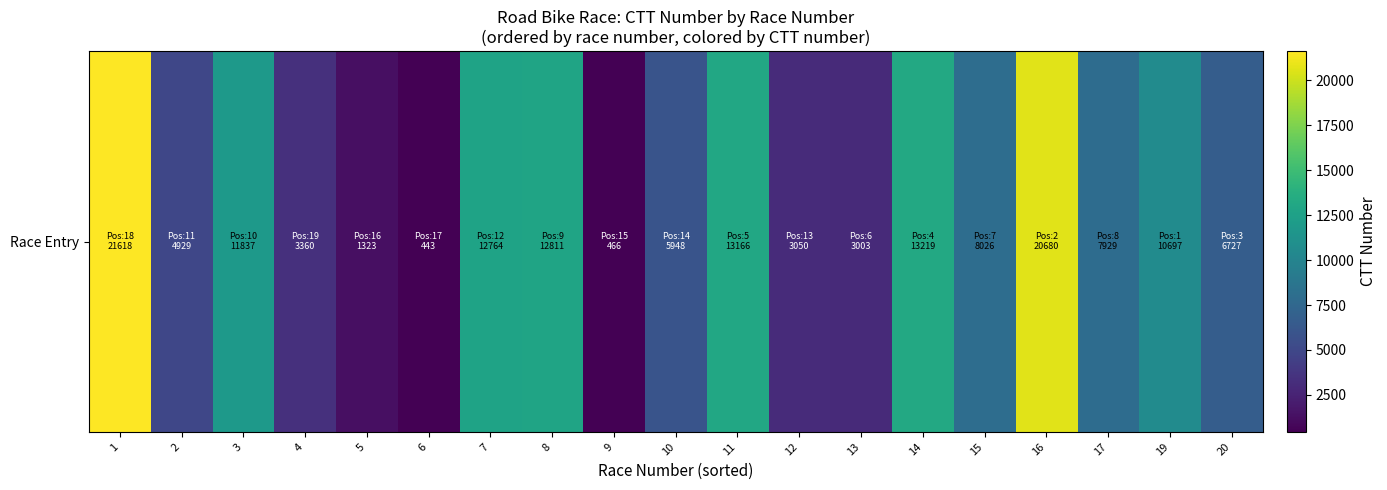

Which label corresponds to the largest value in the chart?

1